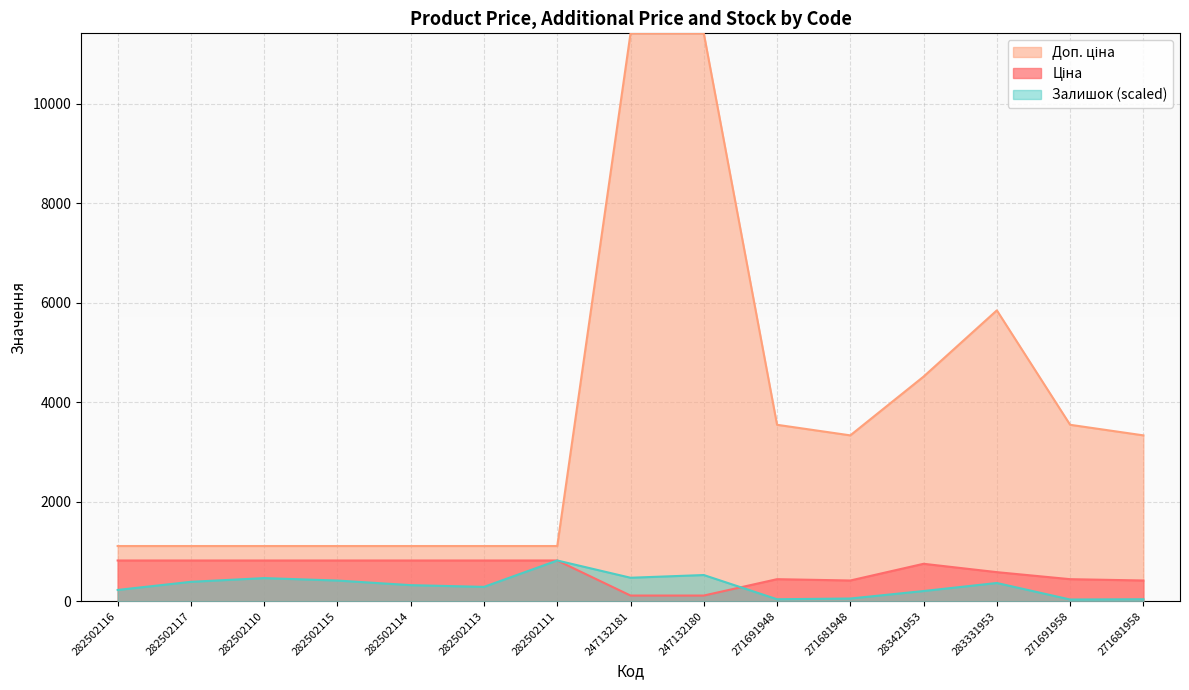

True or false: Ціна has more than 2 points higher than both neighbors.

False